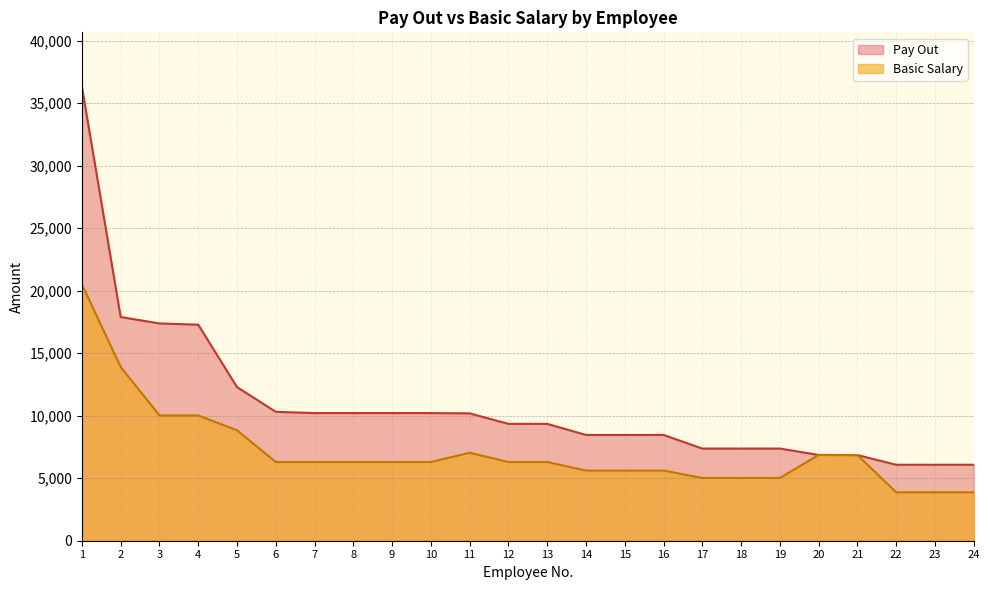

What is the average value of the Pay Out series?

10857